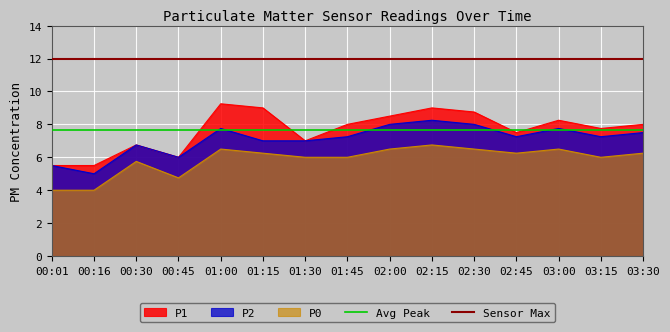

What is the sum of the Avg Peak values at 00:01 and 00:16?

15.3